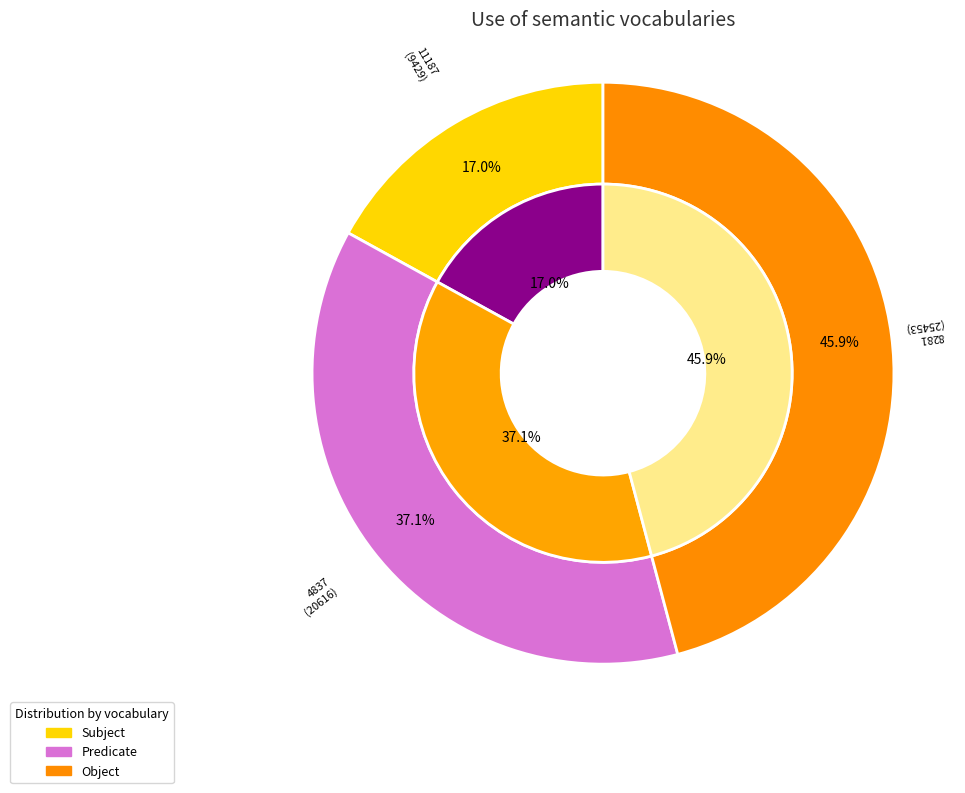

Is the sum of 8281 and 11187 greater than half?

No